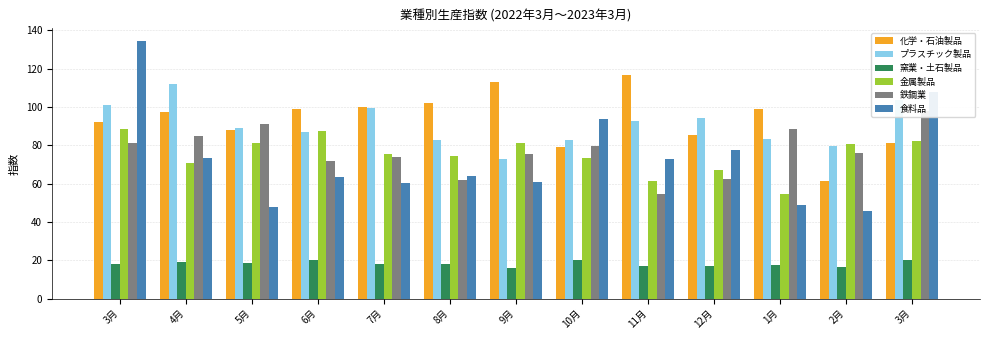

How many bars are there in each group?

6